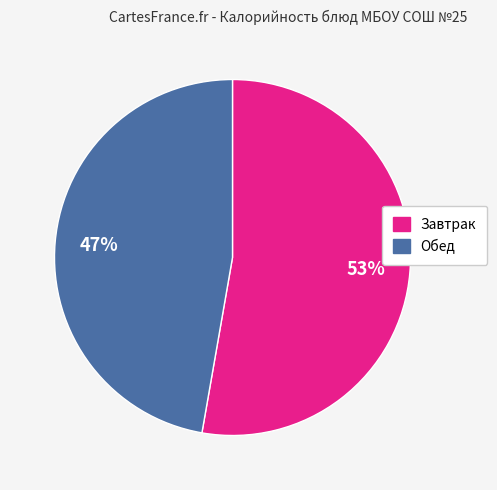

To the nearest percent, what is the average slice percentage?

50%